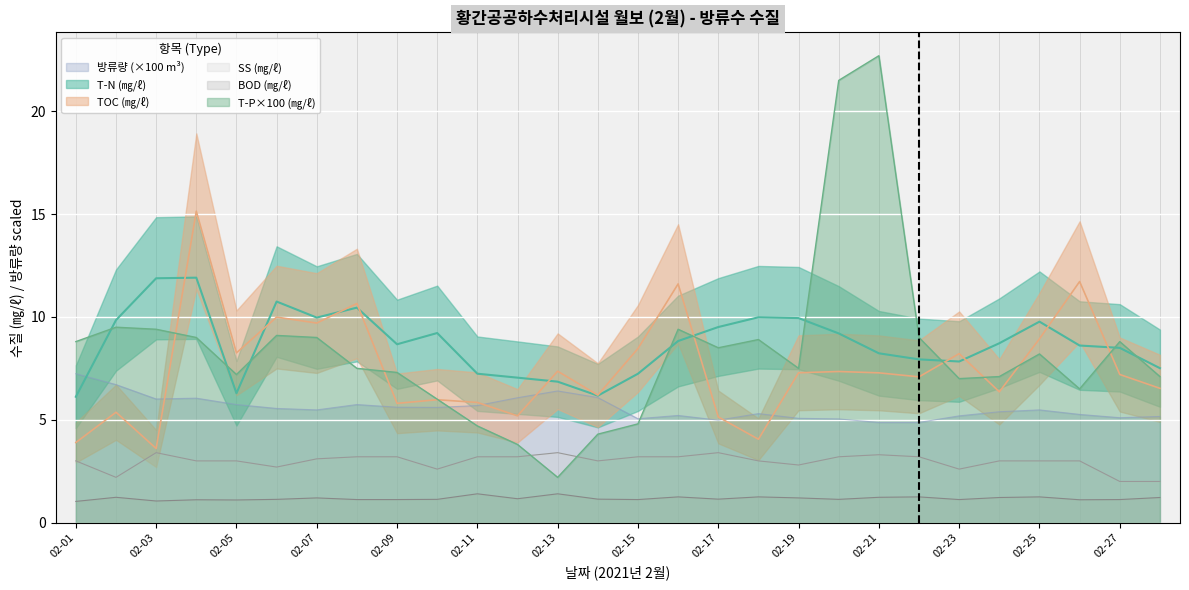

True or false: T-P and BOD intersect in this chart.

False